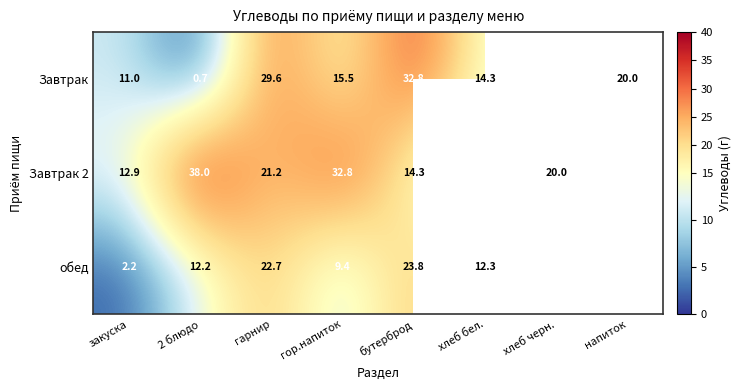

What is the sum of all Завтрак values?

132.1